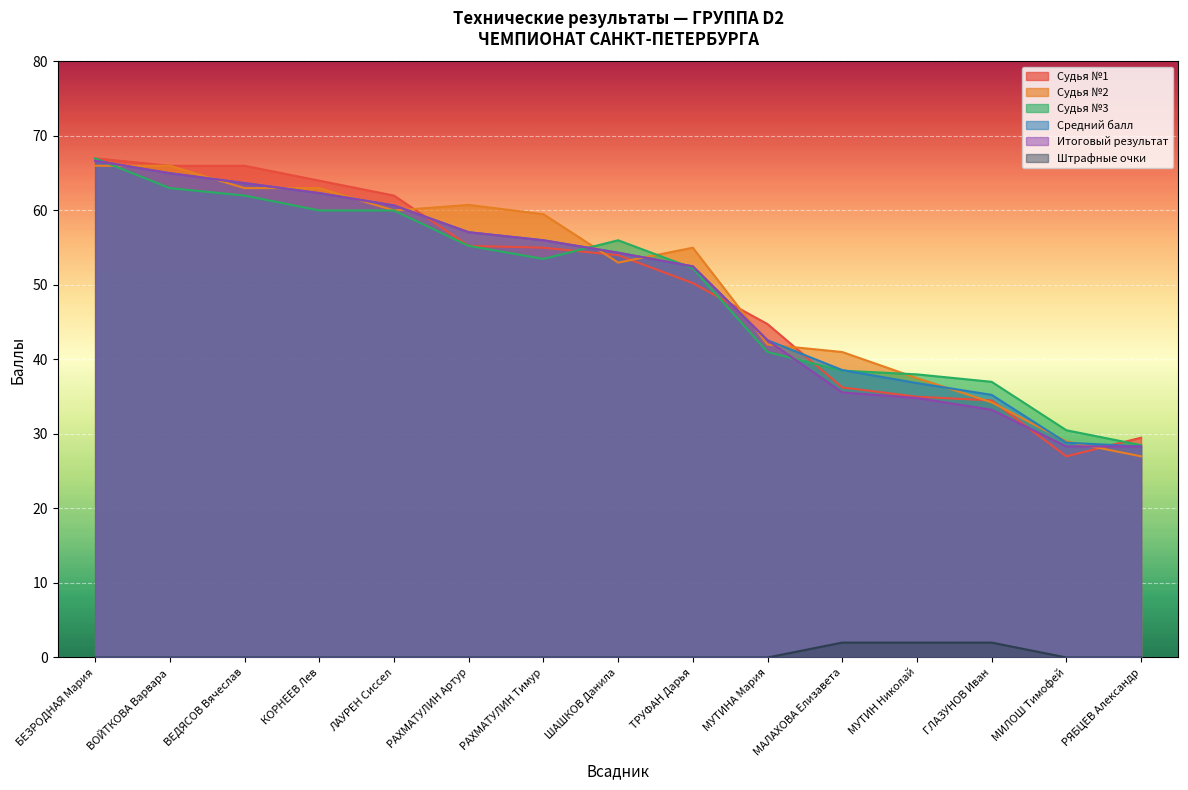

How many lines are shown in the chart?

6